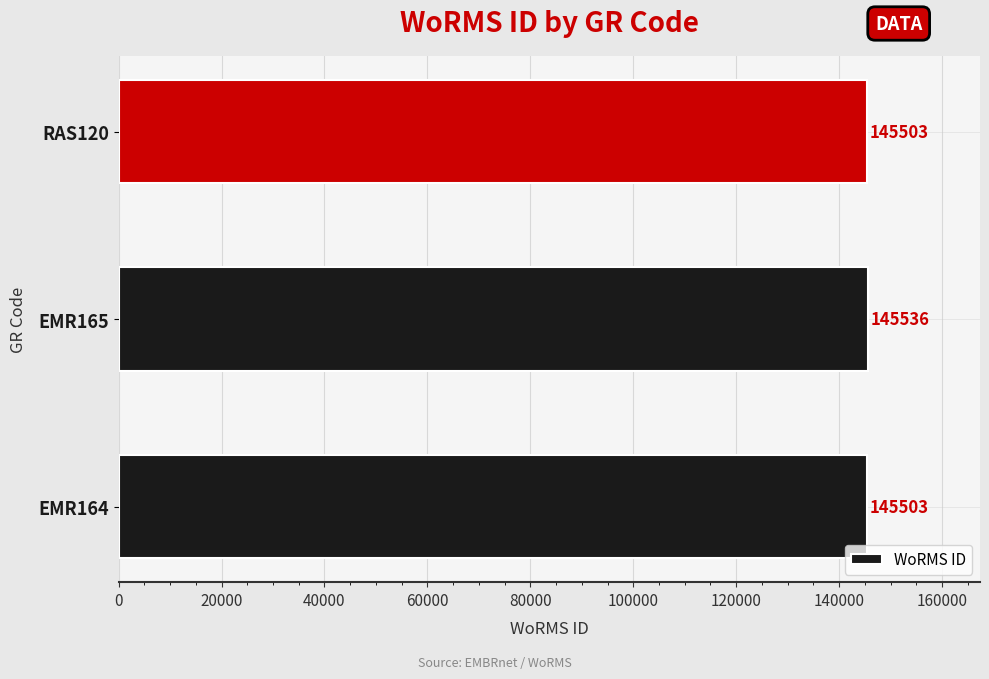

Reading bottom to top, extract all data points from this chart.

145503	145536	145503